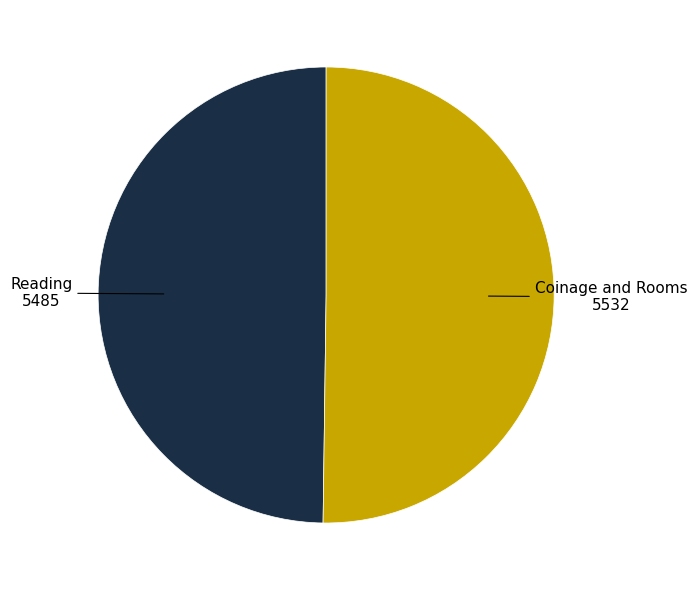

Which slice is the smallest?

Reading